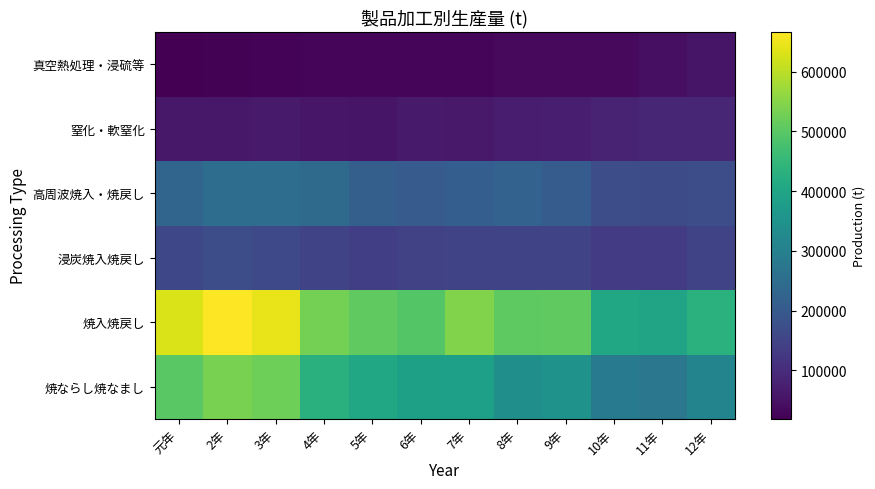

What is the minimum value shown in the chart?

18704